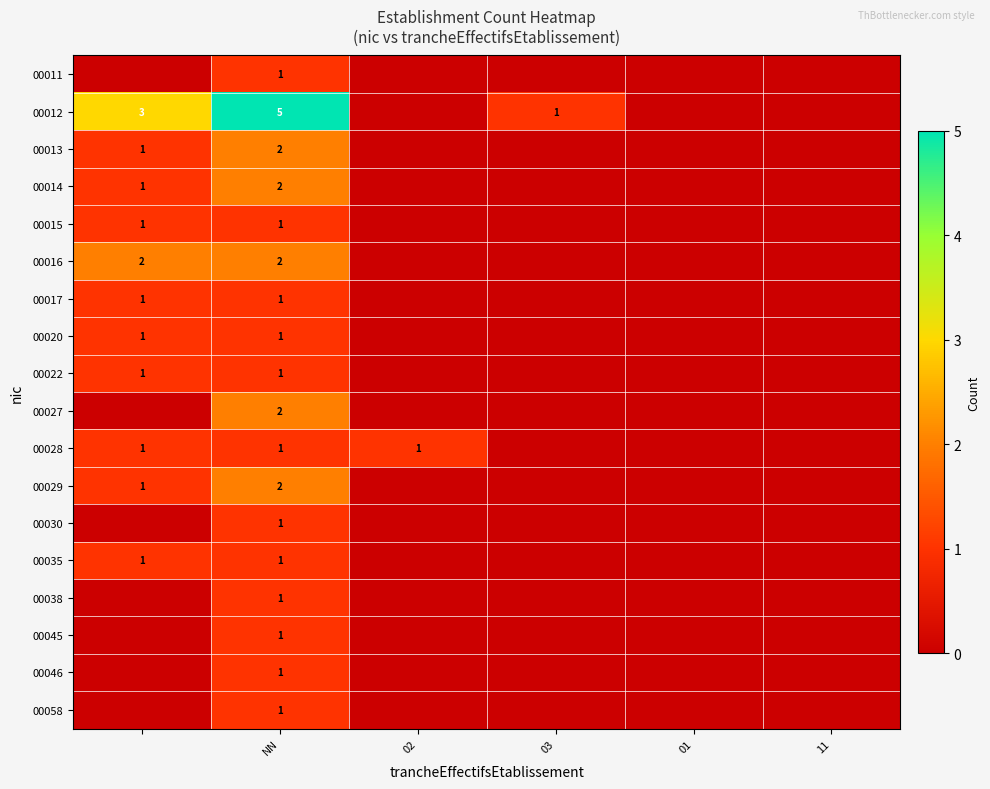

Count the number of categories in the chart.

6